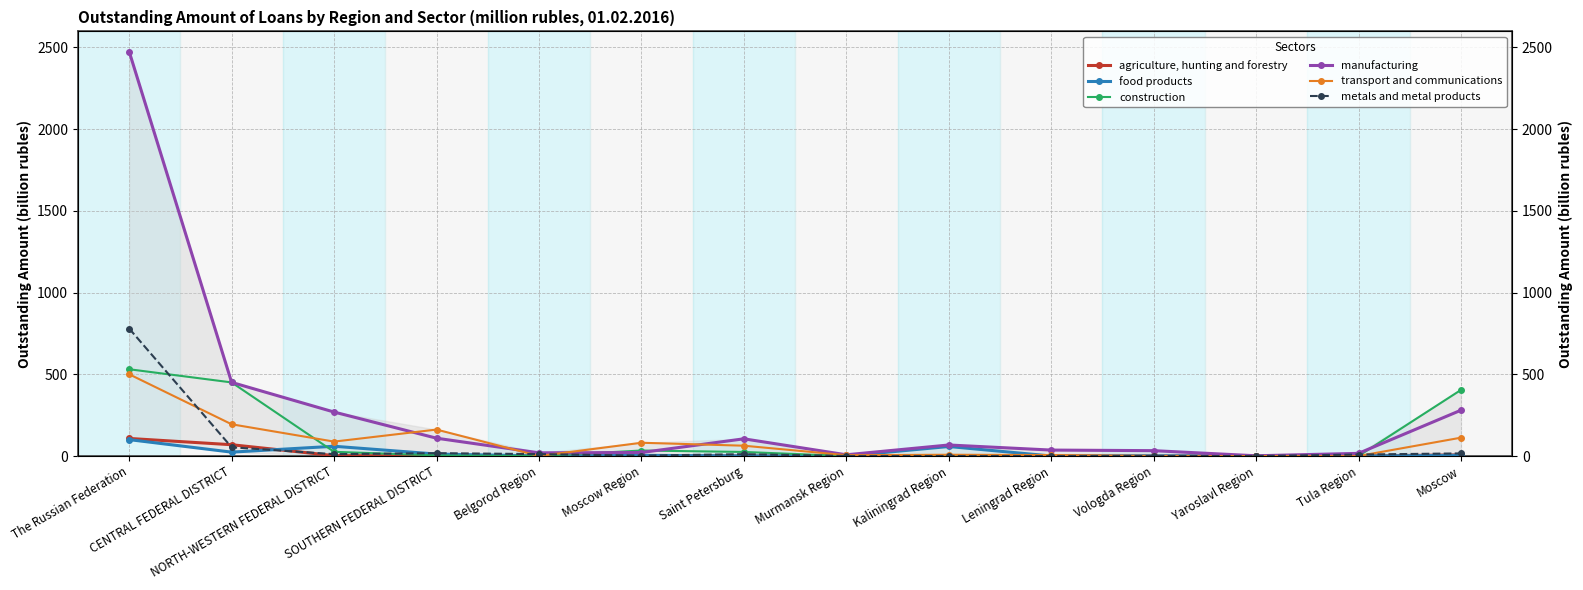

Where is the first local minimum for metals and metal products?

NORTH-WESTERN FEDERAL DISTRICT